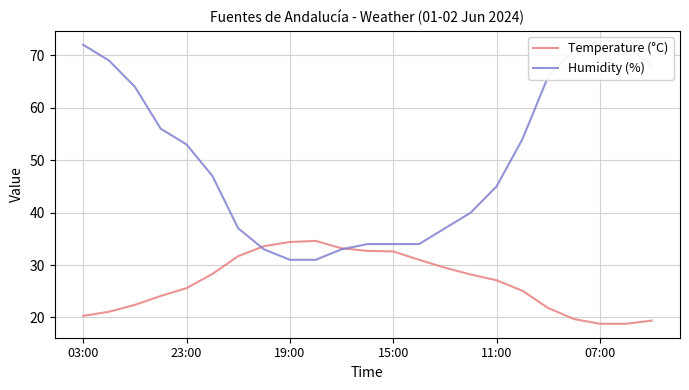

At which category does the chart reach its peak across all series?

03:00